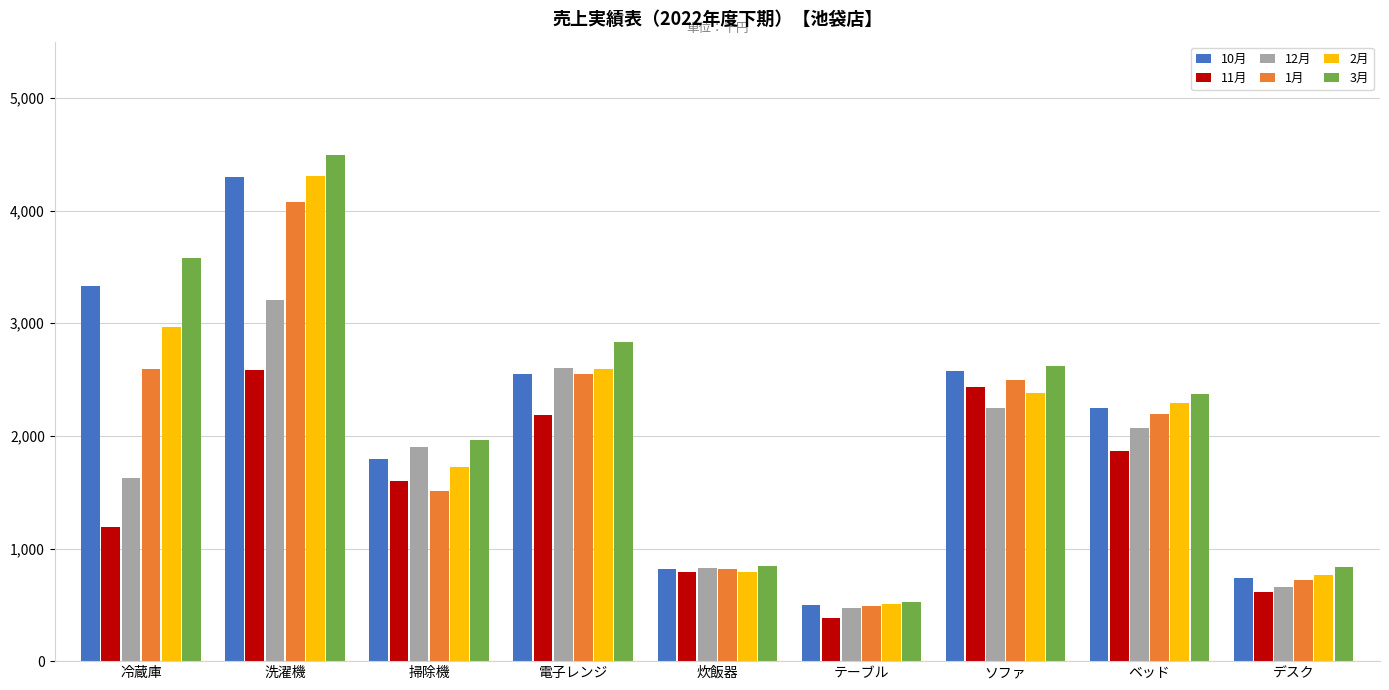

At which label does 11月 reach its minimum?

テーブル